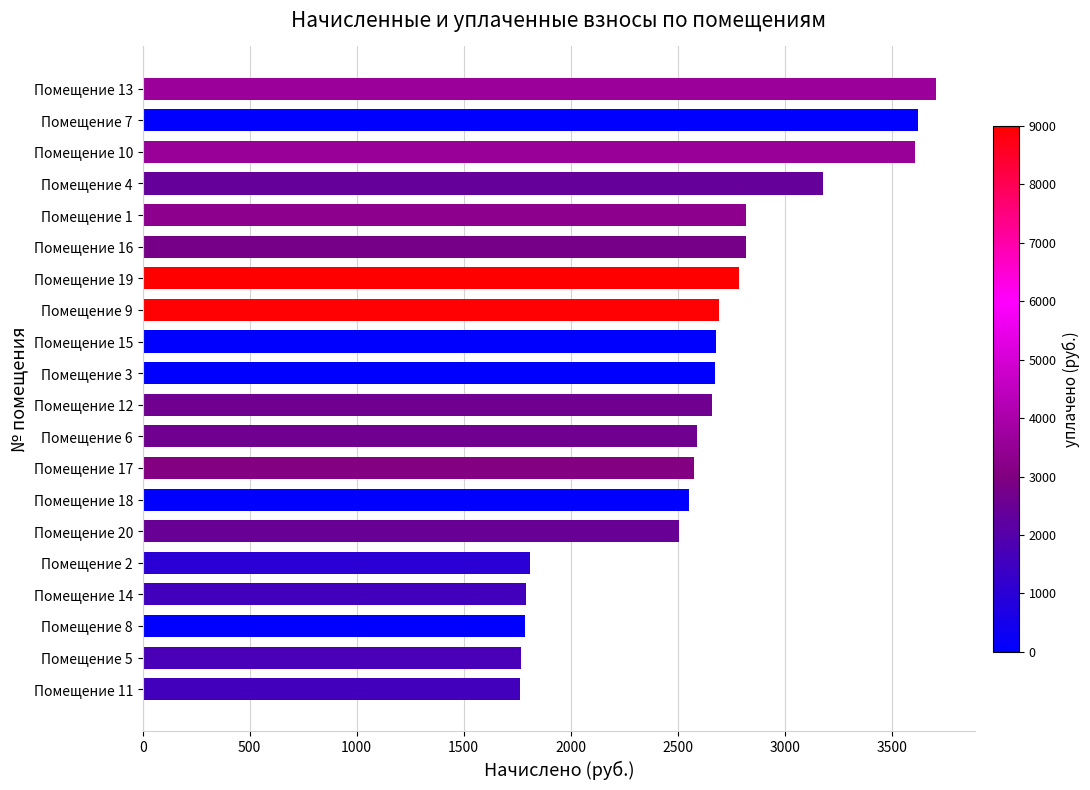

What is the difference between the maximum and minimum values?

1942.1